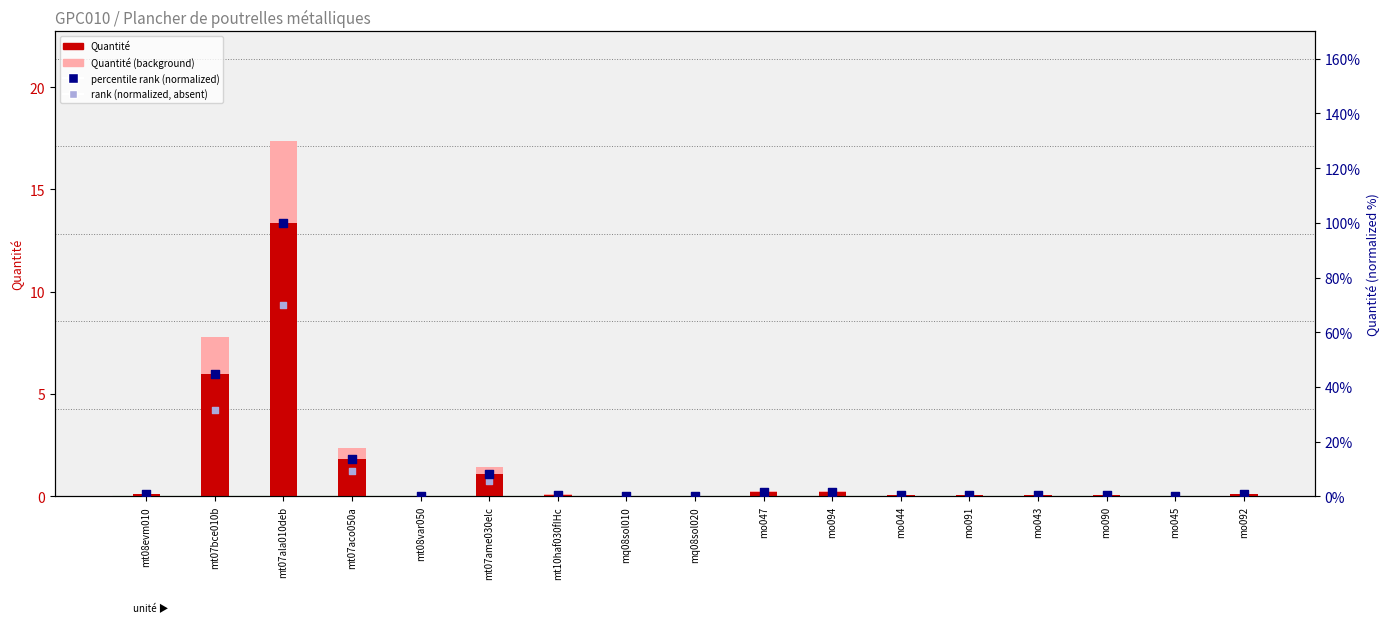

Is the value of rank (normalized) at mt08evm010 greater than the value of Quantité at mo045?

Yes